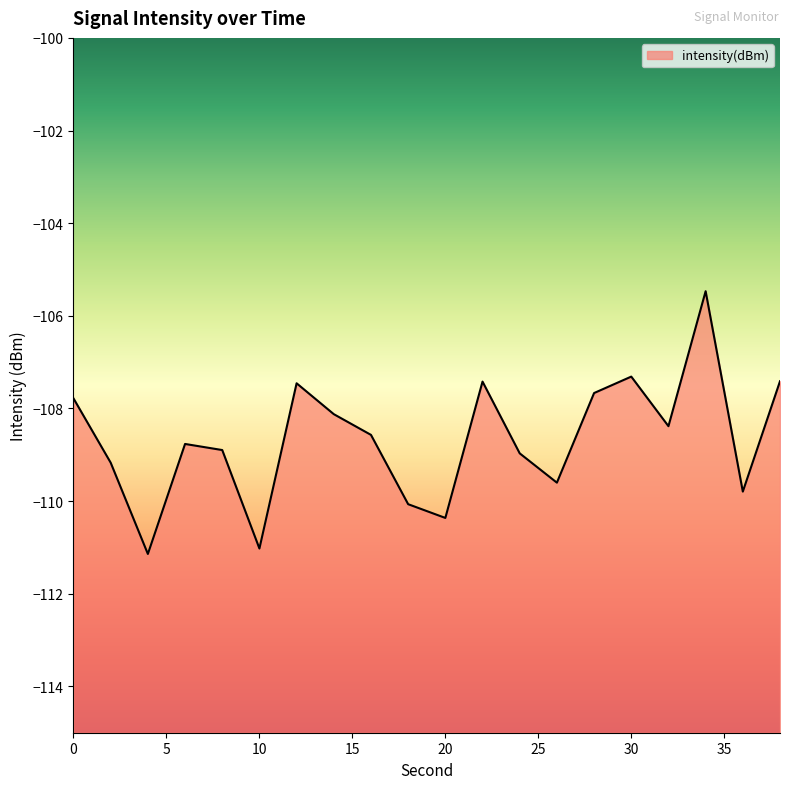

What is the value of the 6th point from the left?

-111.0